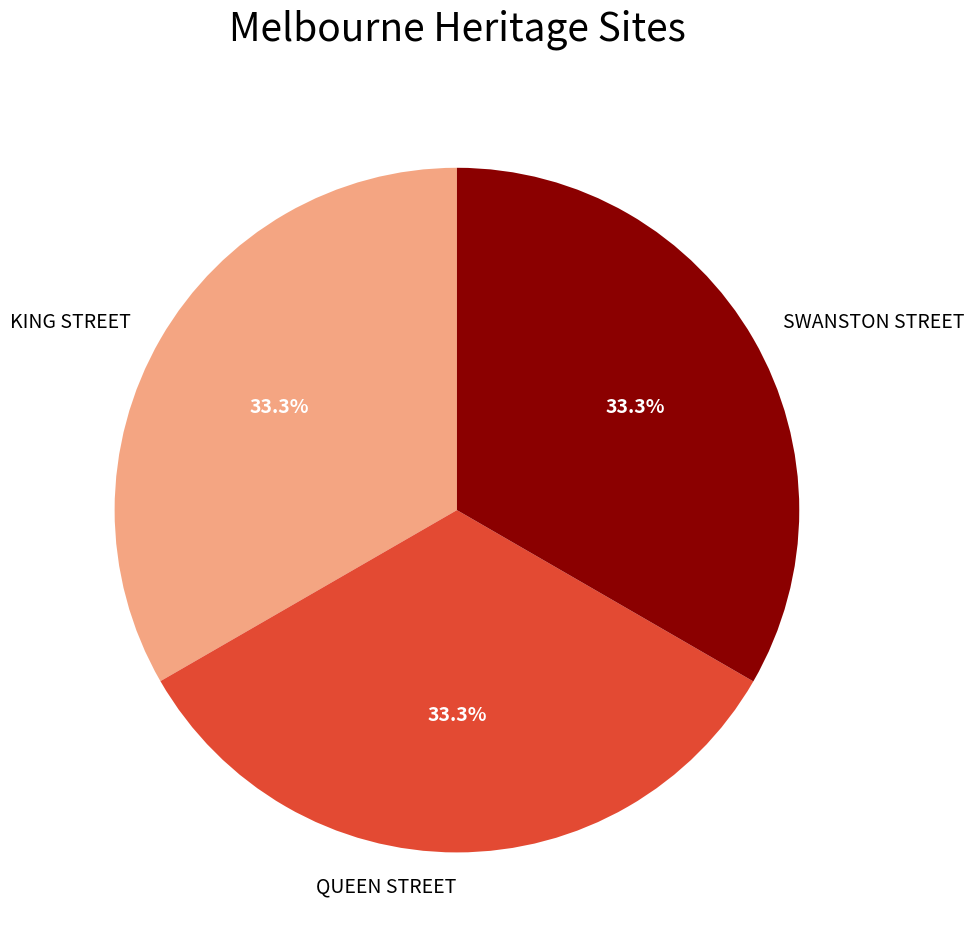

Does KING STREET represent more than half of the total?

No